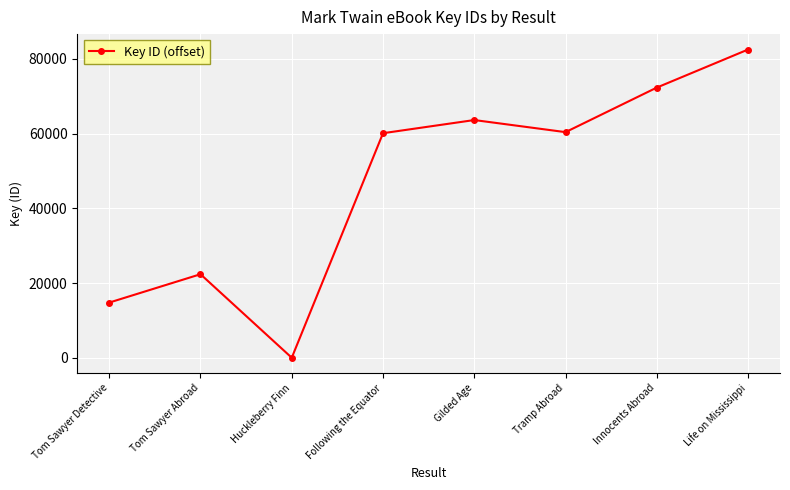

What is the maximum value shown in the chart?

82516